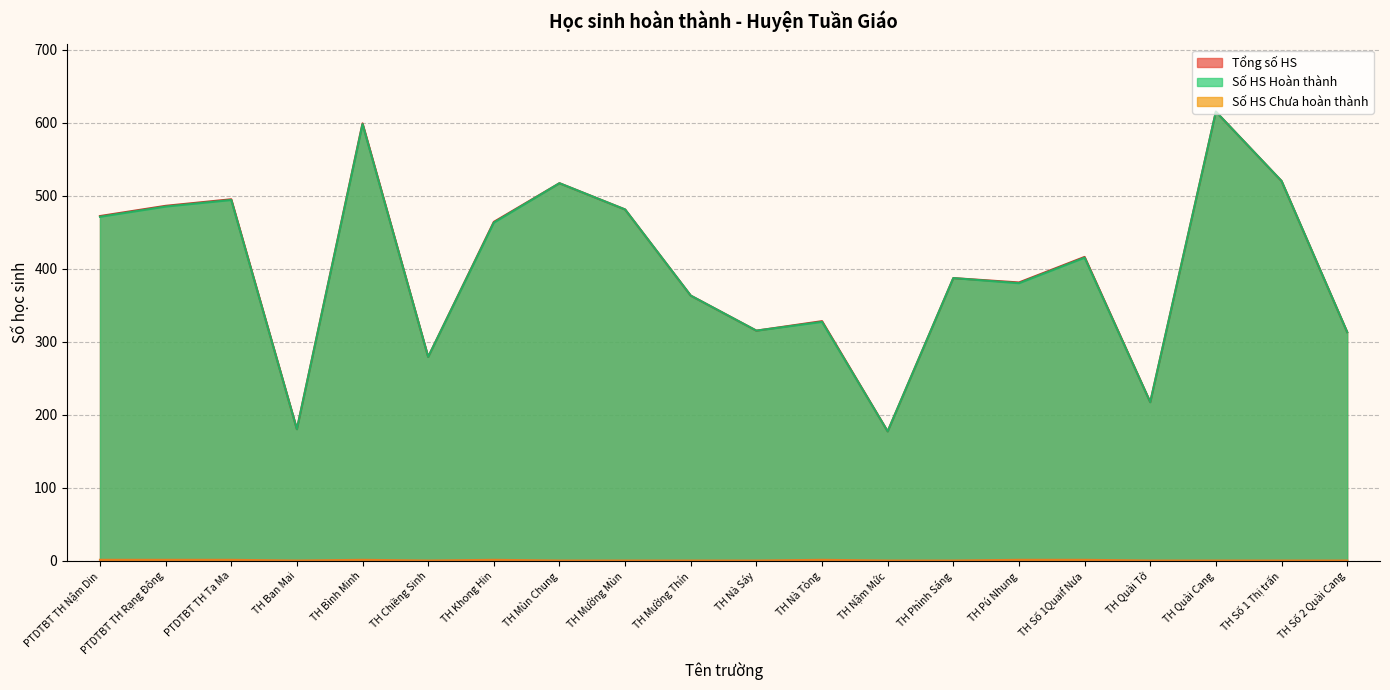

What is the label of the 9th point from the right?

TH Nà Tòng